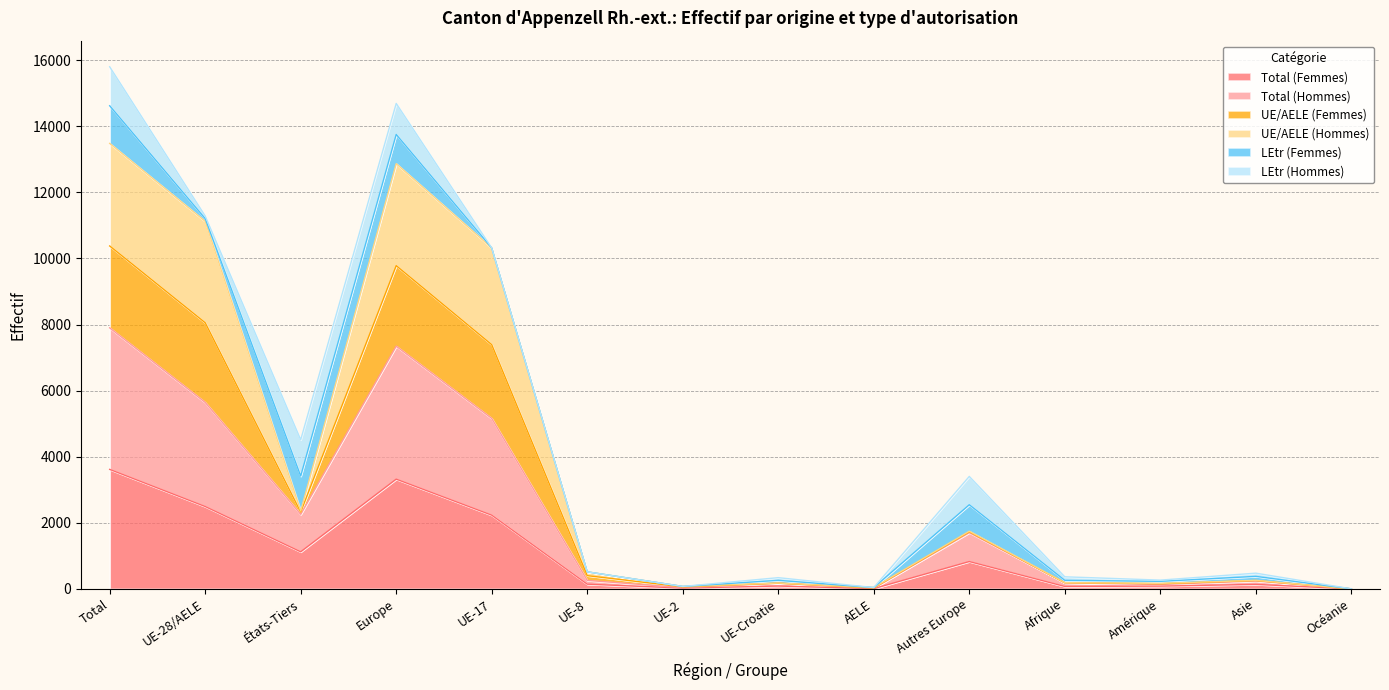

True or false: UE/AELE (Femmes) and Total (Hommes) intersect in this chart.

False